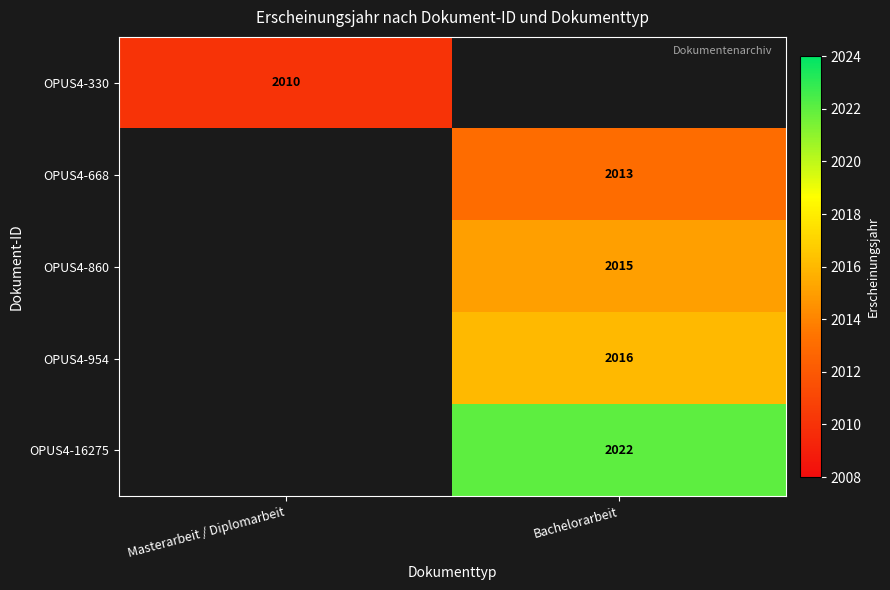

What is the minimum value shown in the chart?

2010.0